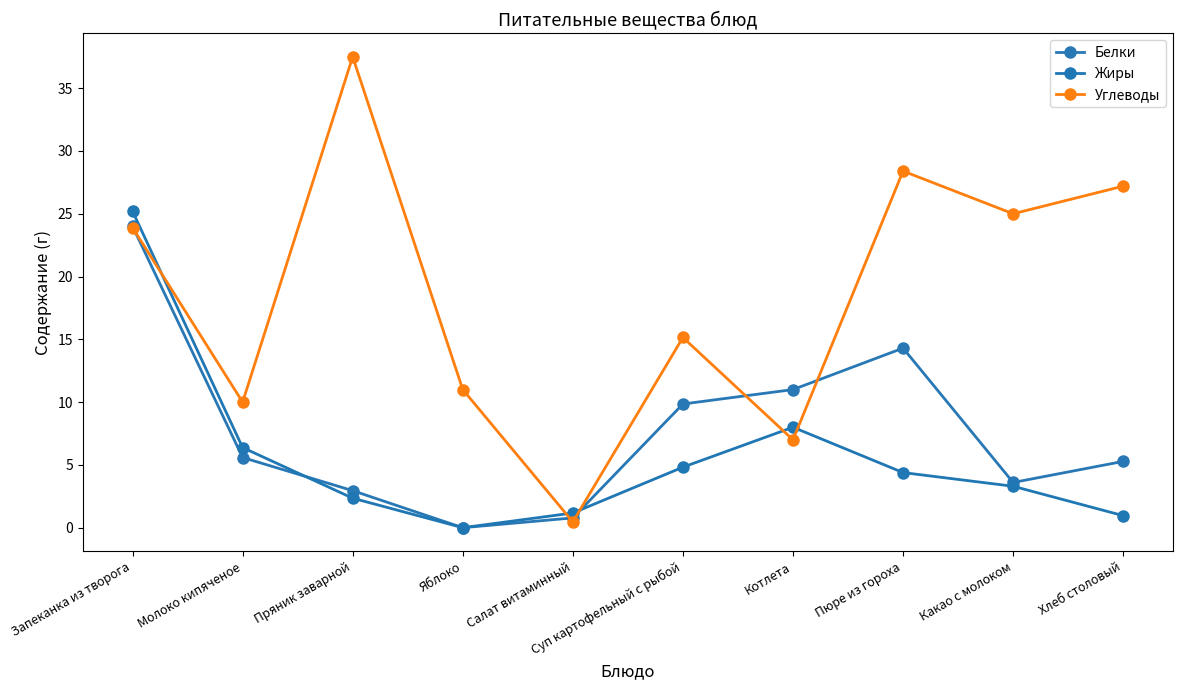

Rank the categories by Жиры value from lowest to highest.

Яблоко, Хлеб столовый, Салат витаминный, Пряник заварной, Какао с молоком, Пюре из гороха, Суп картофельный с рыбой, Молоко кипяченое, Котлета, Запеканка из творога